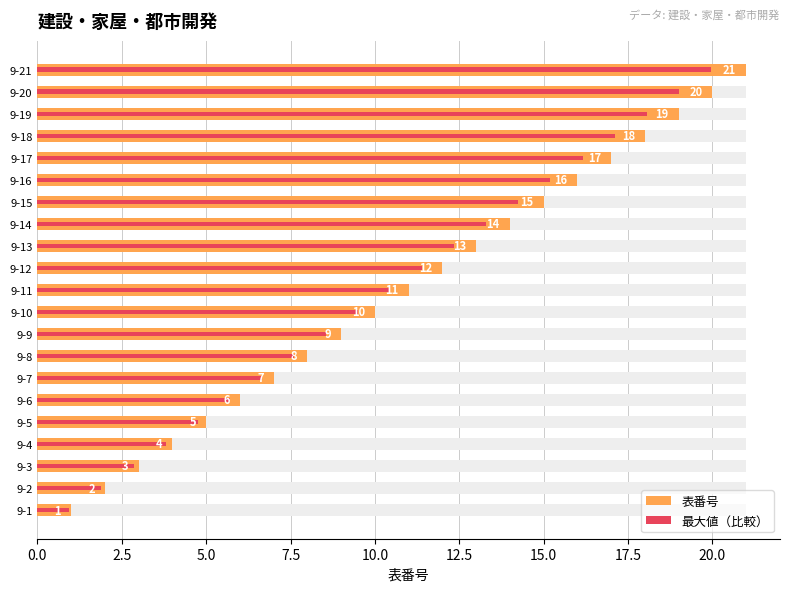

How many data points in 最大値（比較） are above 10?

11